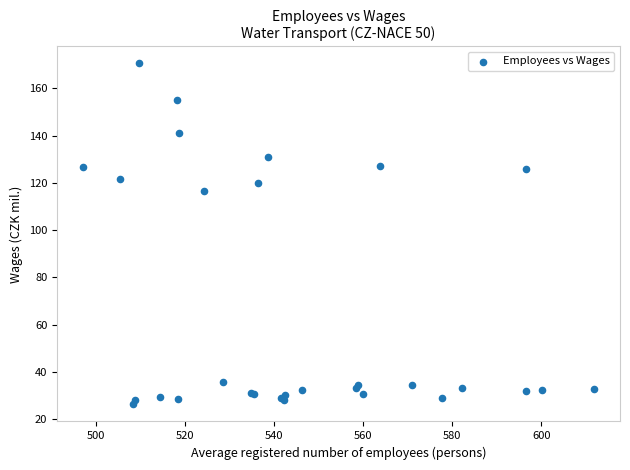

What Y value in the scatter plot is closest to 98?

116.5